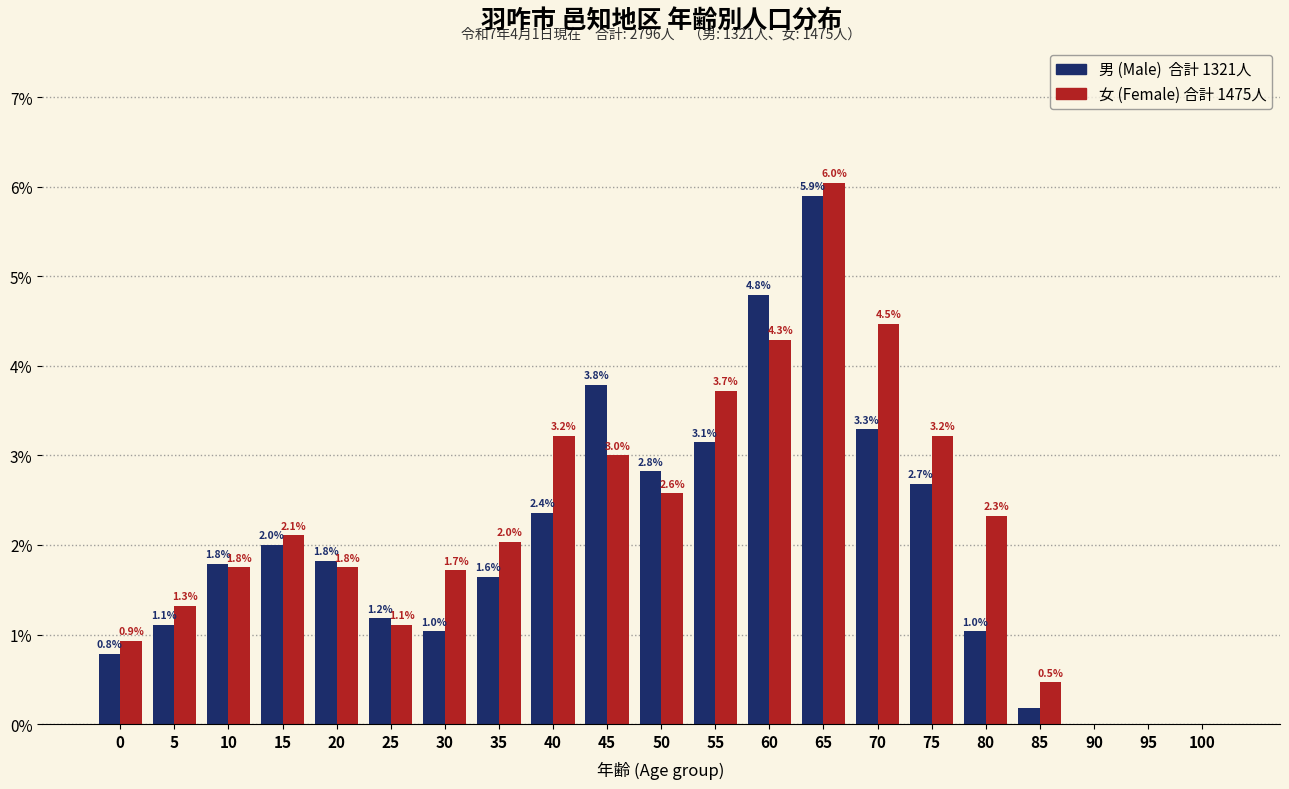

At which category is the sum across all series the highest?

65